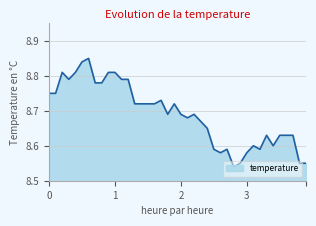

What is the difference between the maximum and minimum values?

0.3